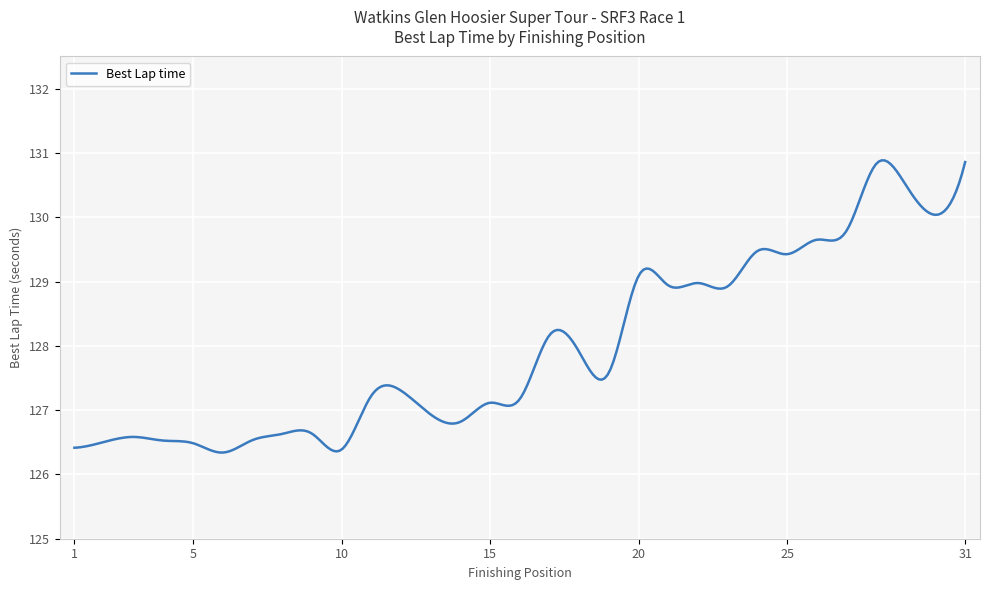

What is the minimum value shown in the chart?

126.3